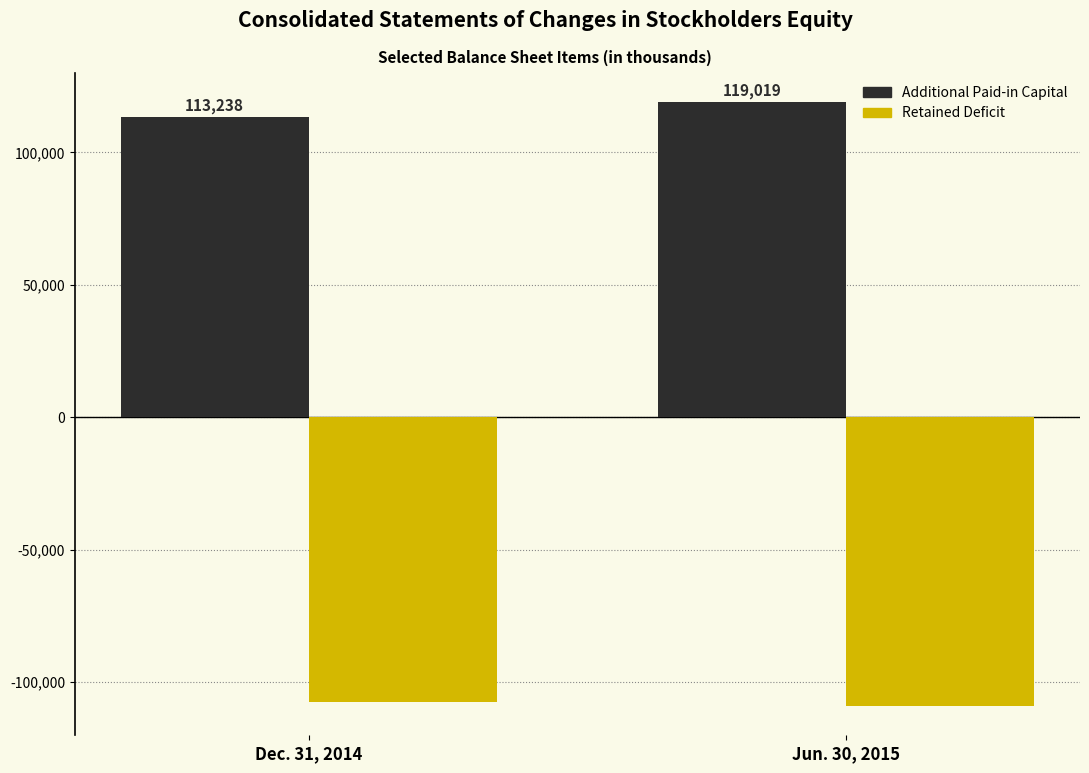

What are all the series names shown in the legend?

Additional Paid-in Capital, Retained Deficit